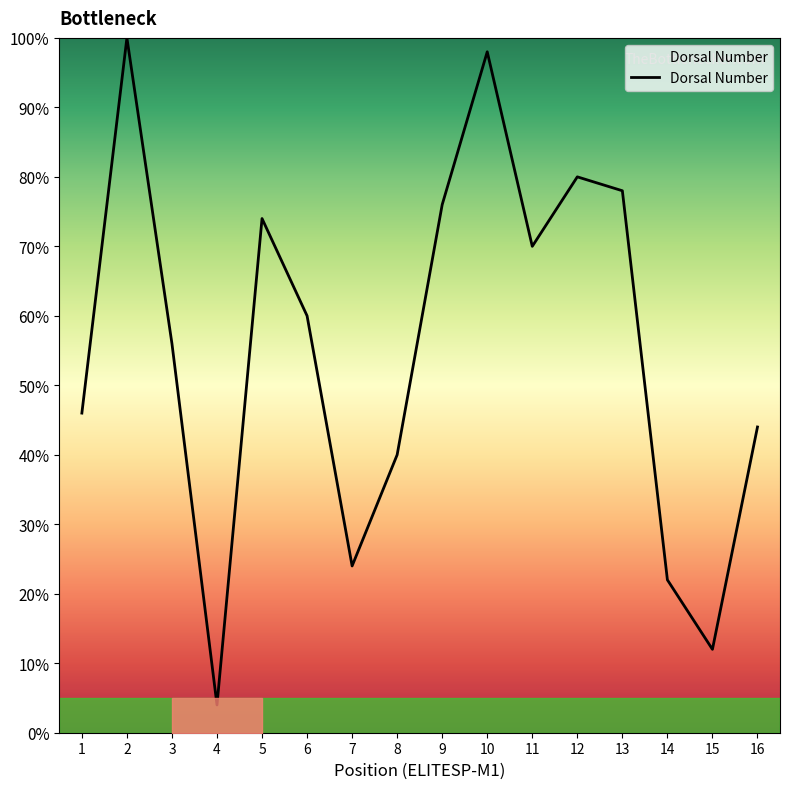

Reading left to right, extract all data points from this chart.

1=46.0	2=100.0	3=56.0	4=4.0	5=74.0	6=60.0	7=24.0	8=40.0	9=76.0	10=98.0	11=70.0	12=80.0	13=78.0	14=22.0	15=12.0	16=44.0